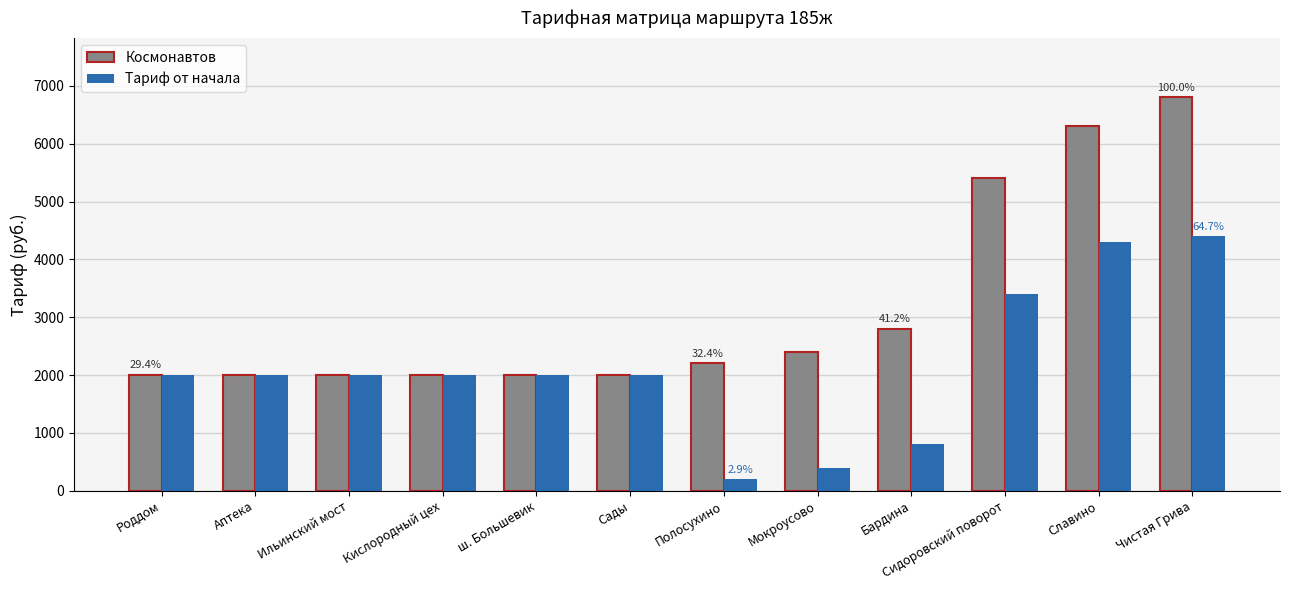

Rank the series by their maximum value, from lowest to highest.

Тариф от начала, Космонавтов